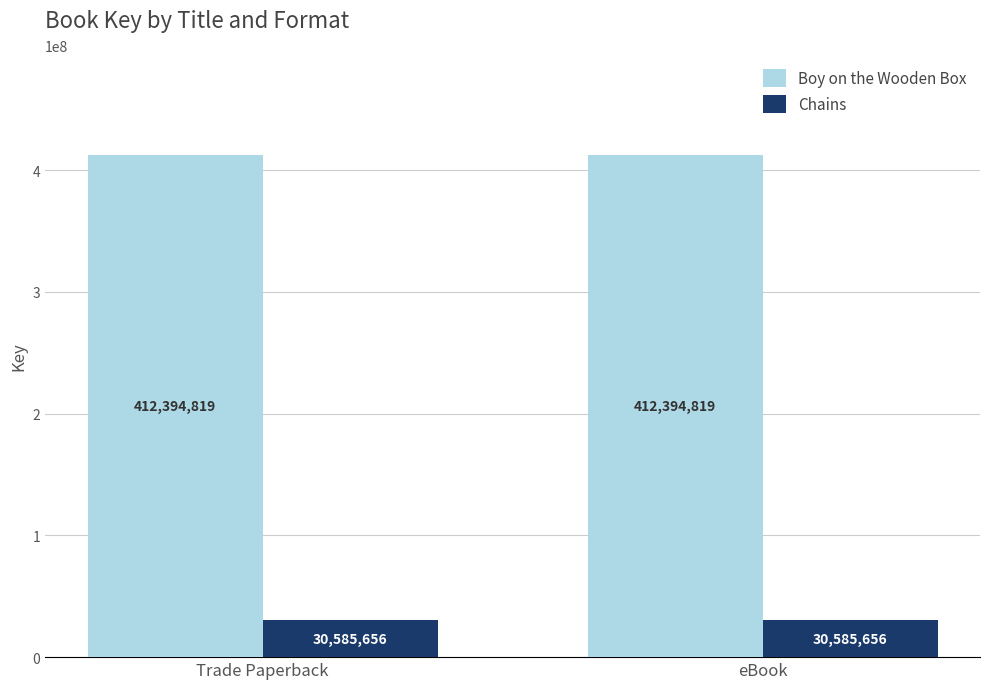

What is the difference between the highest and lowest values at eBook?

381809163